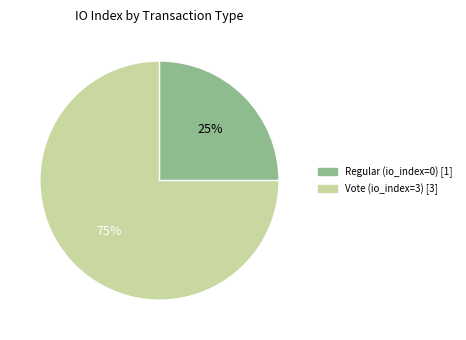

Does Vote (io_index=3) represent more than half of the total?

Yes